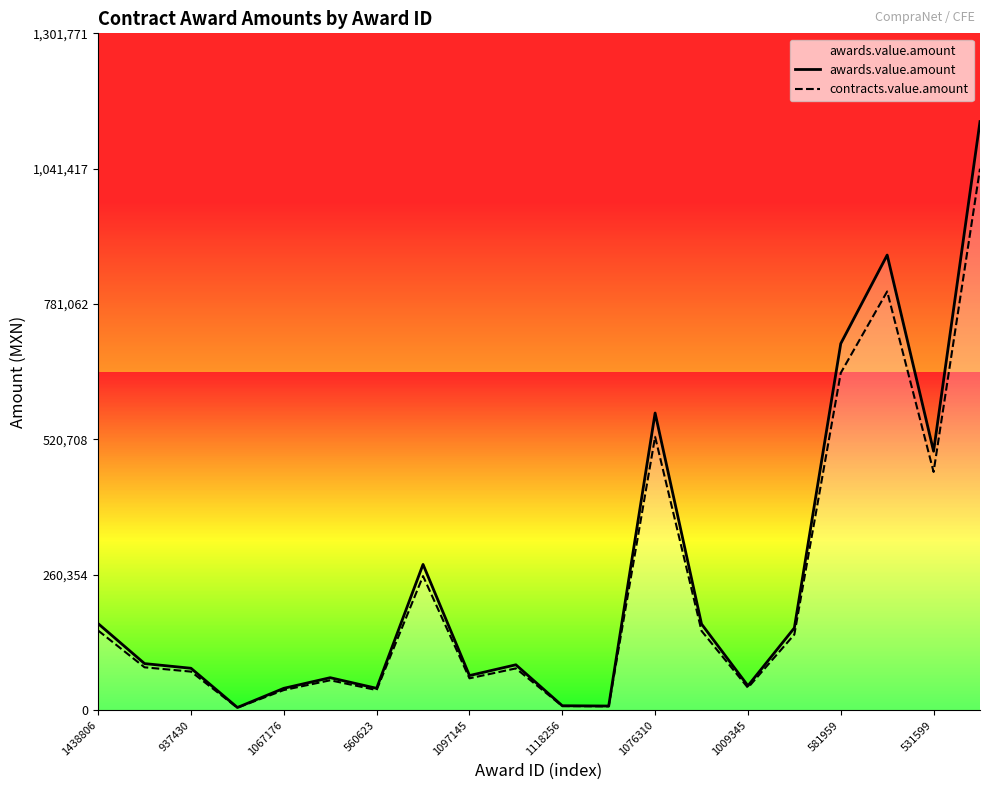

What is the minimum value for contracts.value.amount?

4704.4